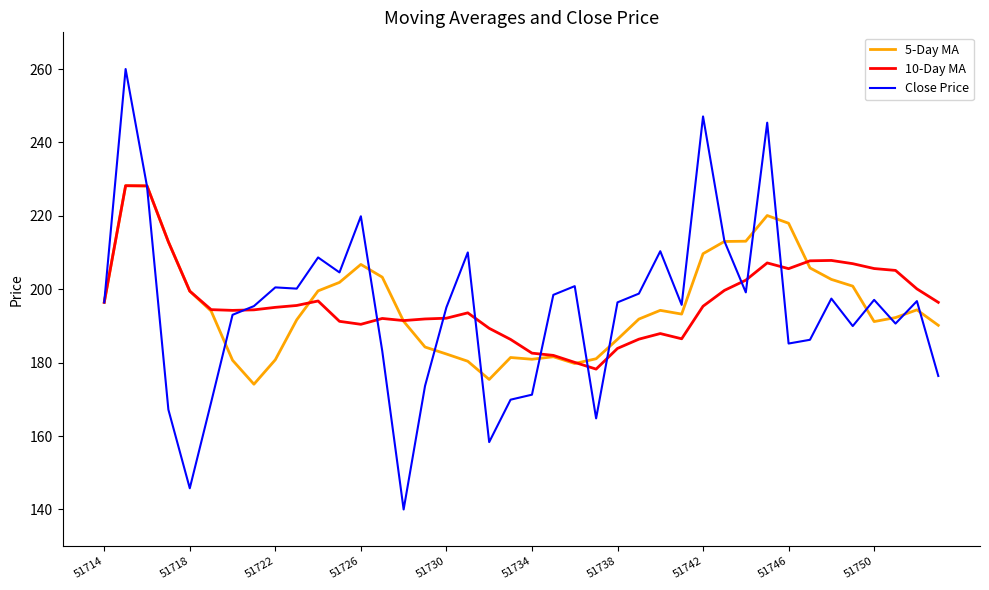

Which series has the widest spread of values?

Close Price